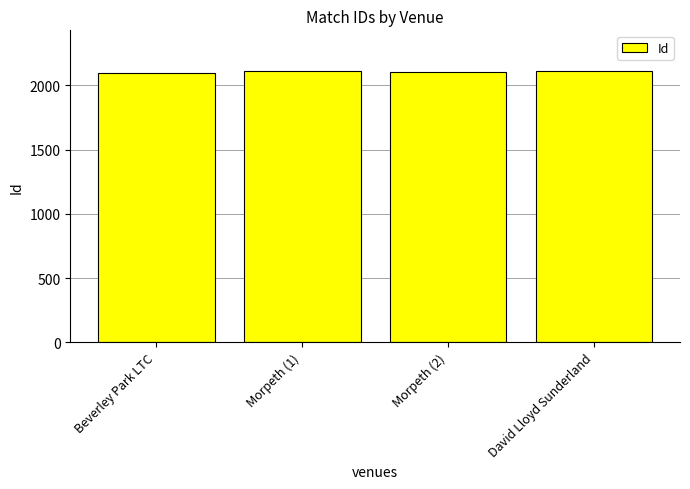

What is the ratio of the value at Morpeth (2) to the value at Morpeth (1)?

1.0